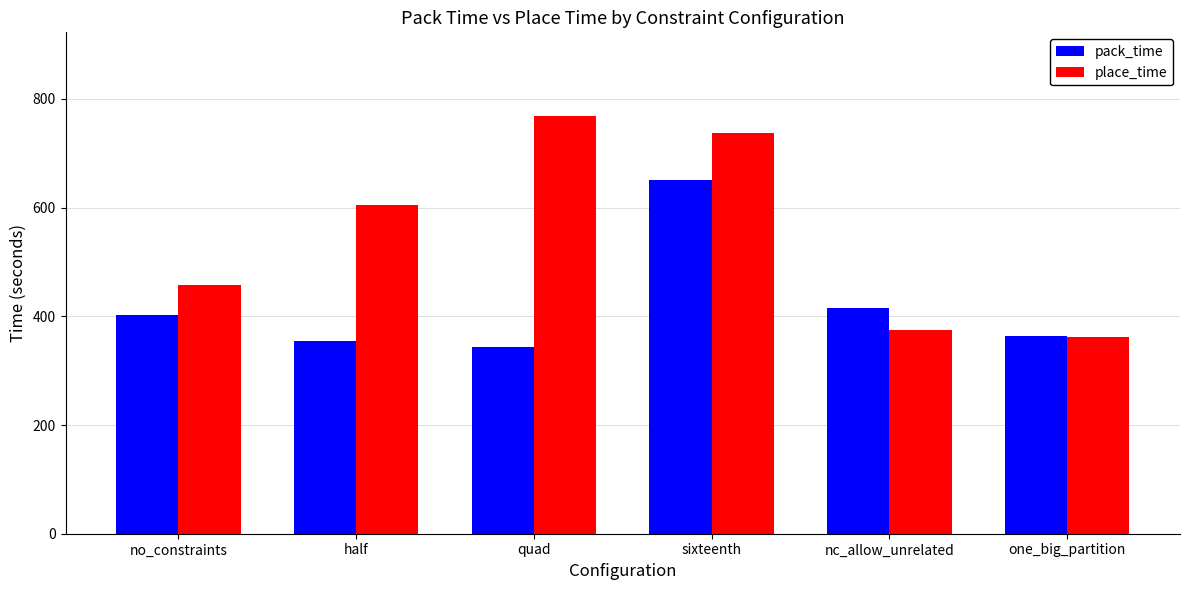

Count the number of categories in the chart.

6